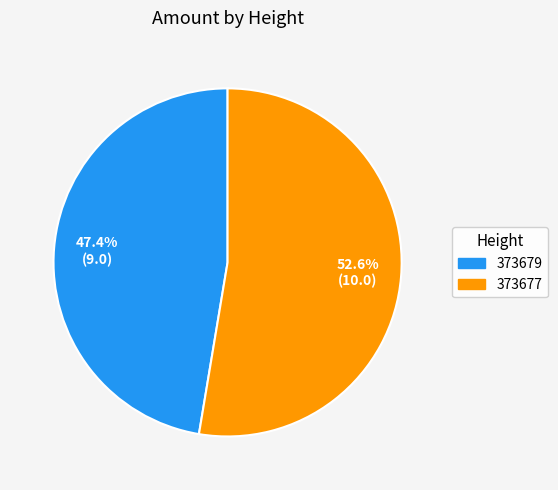

Which category has the biggest portion of the pie?

373677